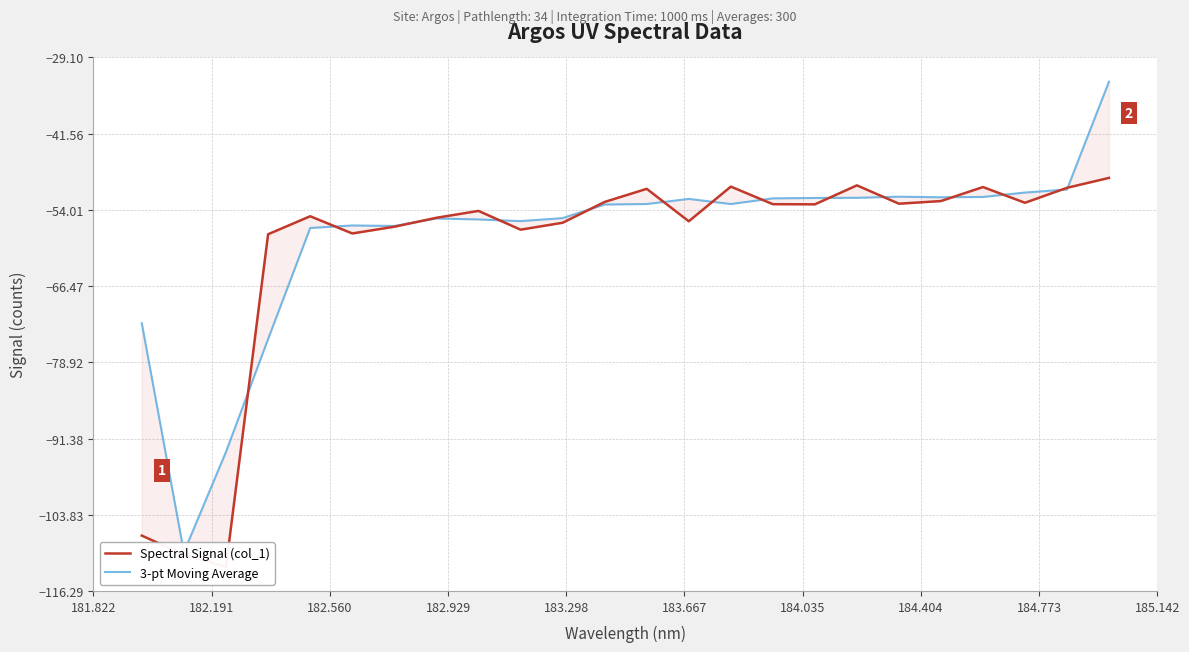

What is the label of the 1st point from the left?

181.822